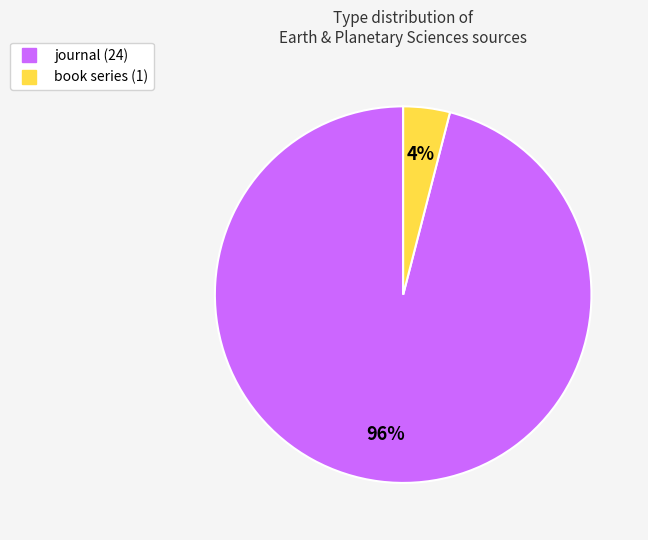

Is there any slice that represents more than half of the pie?

Yes